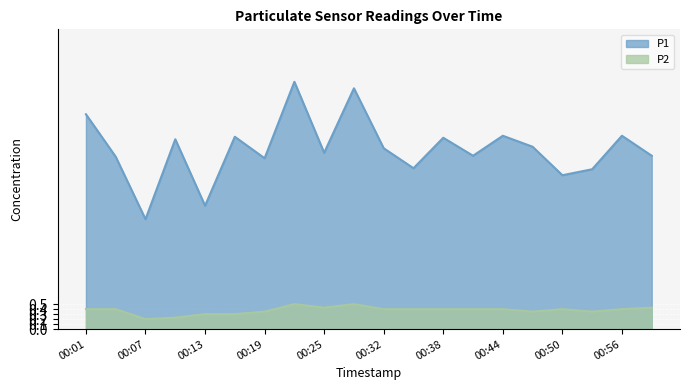

What is the difference between the highest and lowest values at 00:28?

4.3